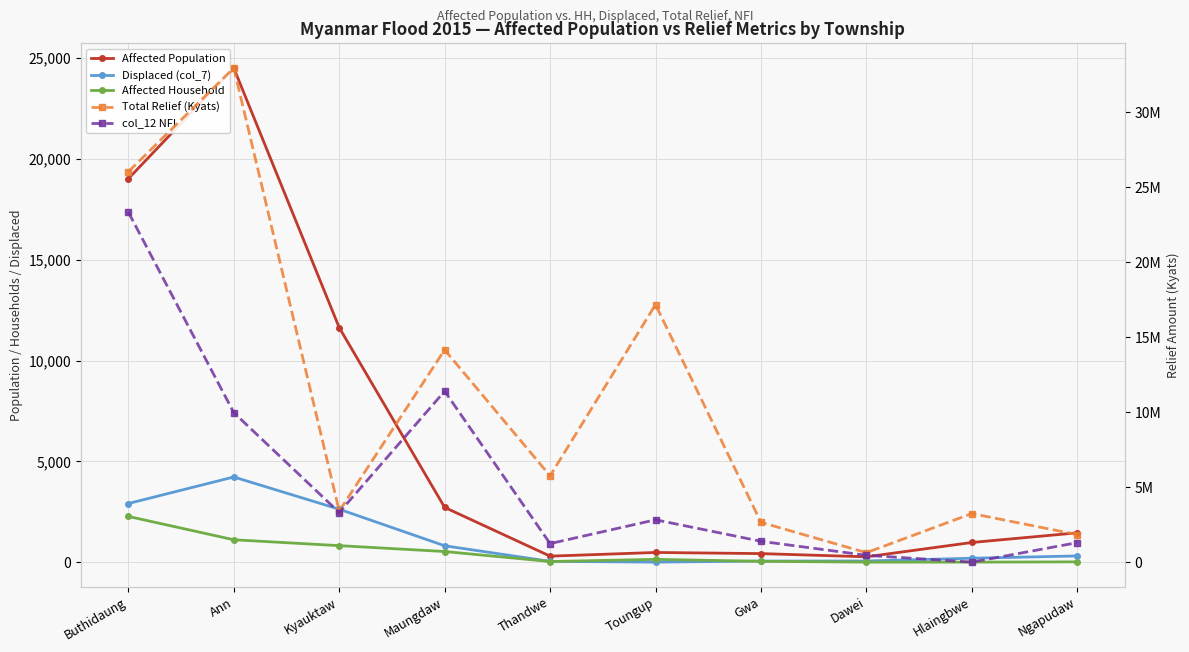

Does the chart display data point markers on the line(s)?

Yes